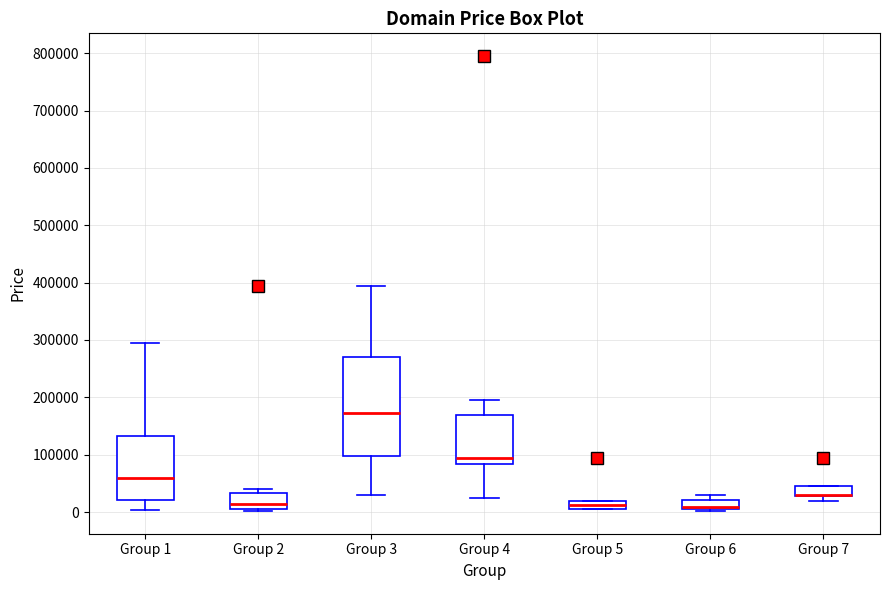

Which box is the tallest, from its lower edge to its upper edge?

Group 3